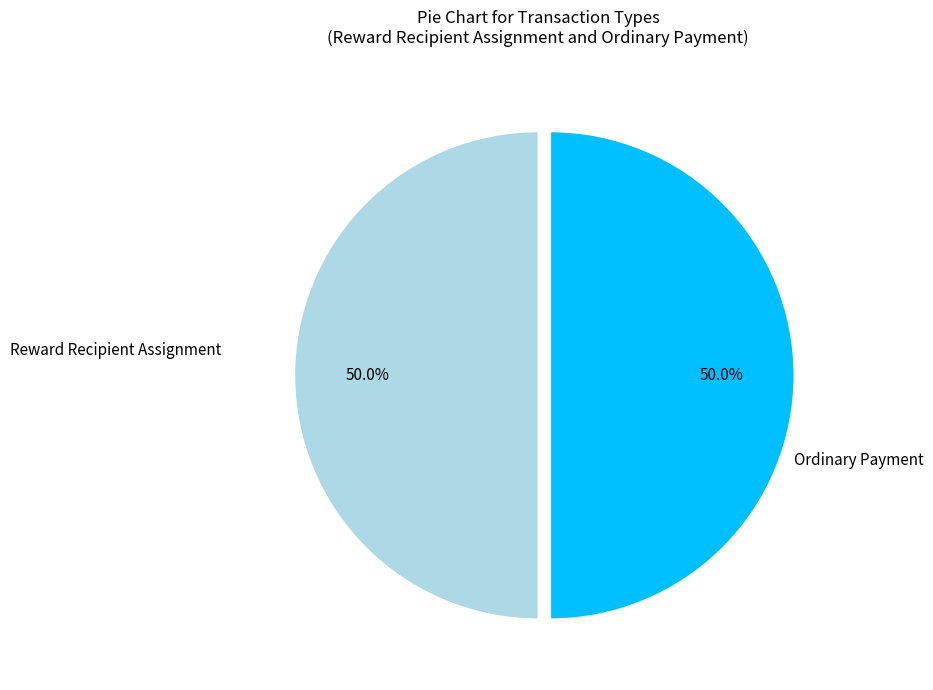

What percentage is NOT represented by Ordinary Payment?

50.0%